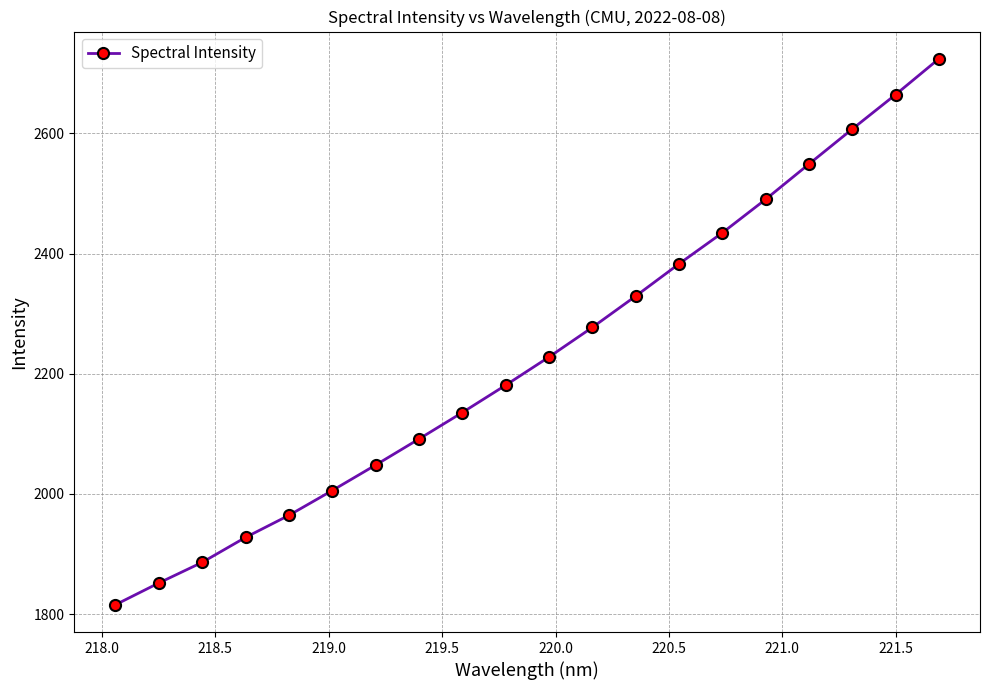

Reading right to left, transcribe all the data shown in this chart.

2724.0	2664.5	2607.1	2548.9	2490.2	2434.5	2382.8	2329.2	2277.2	2227.9	2181.0	2135.5	2091.5	2048.1	2005.8	1964.5	1927.8	1886.3	1851.9	1815.7